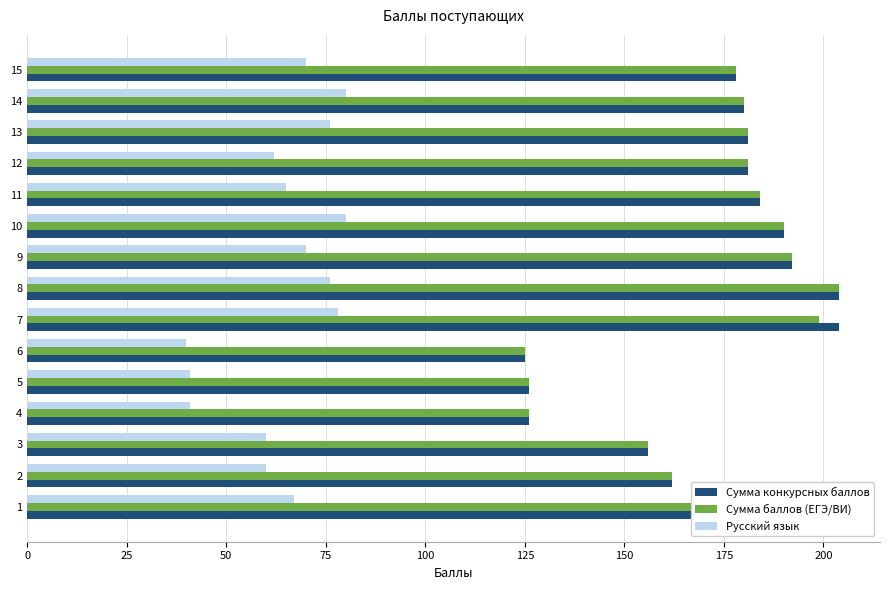

Is the value of Русский язык at 6 greater than the value of Сумма конкурсных баллов at 11?

No